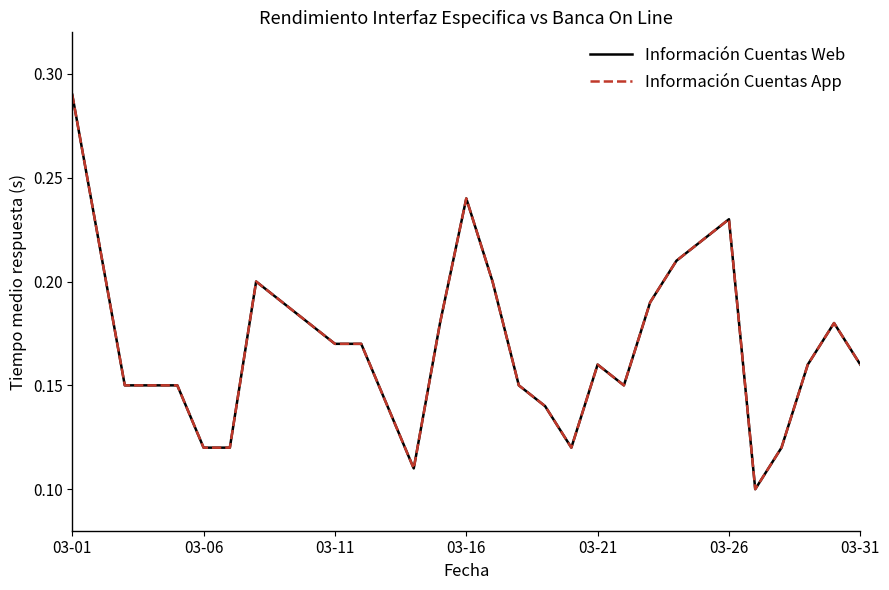

True or false: Información Cuentas Web and Información Cuentas App cross at least once.

False